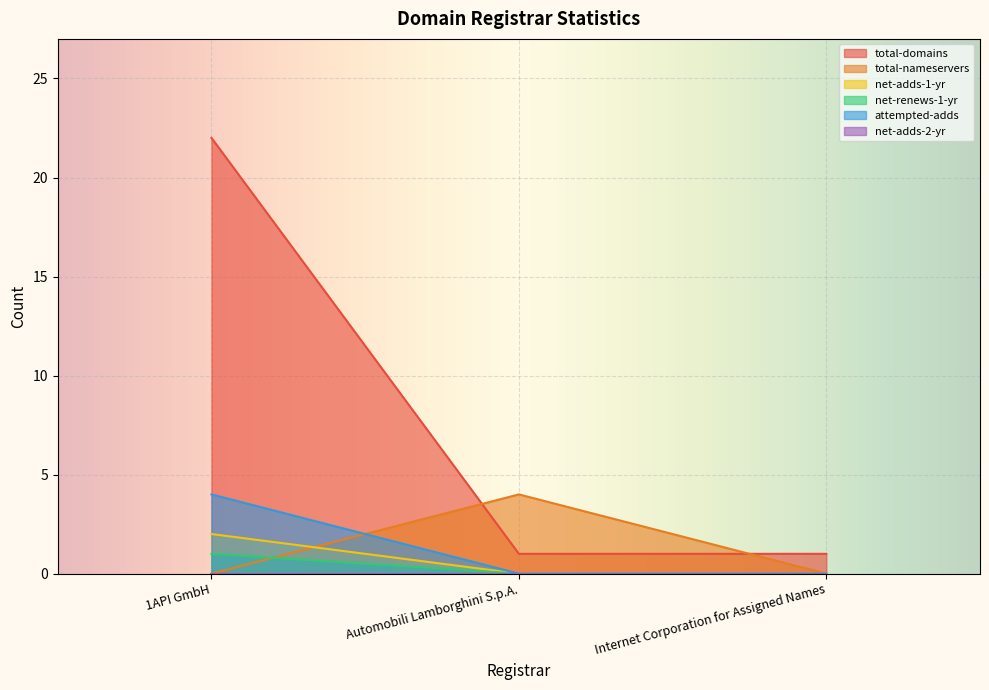

At which category does the chart reach its peak across all series?

1API GmbH